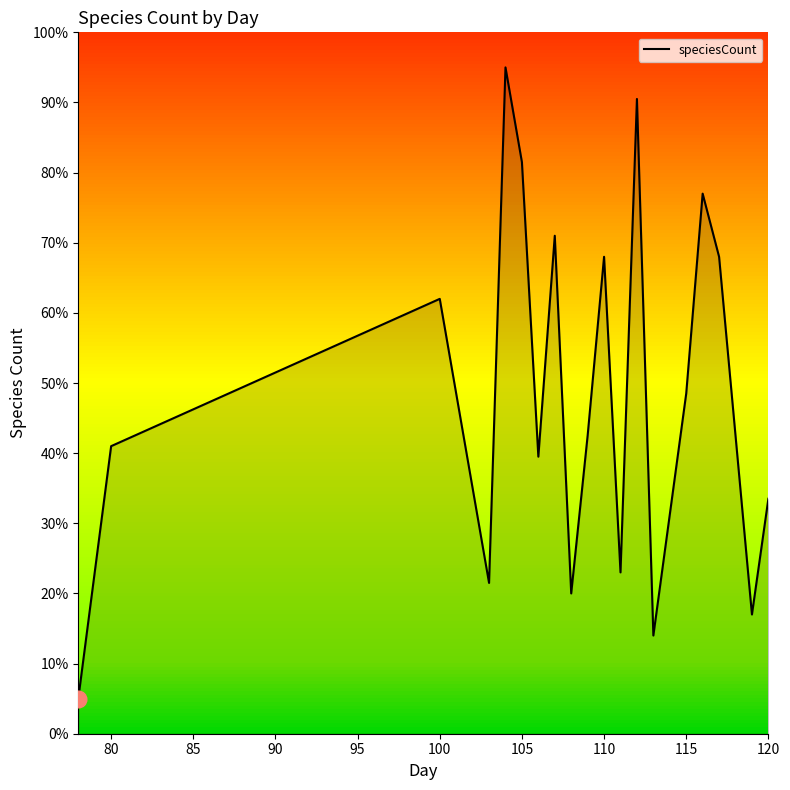

What is the average value?

48.0